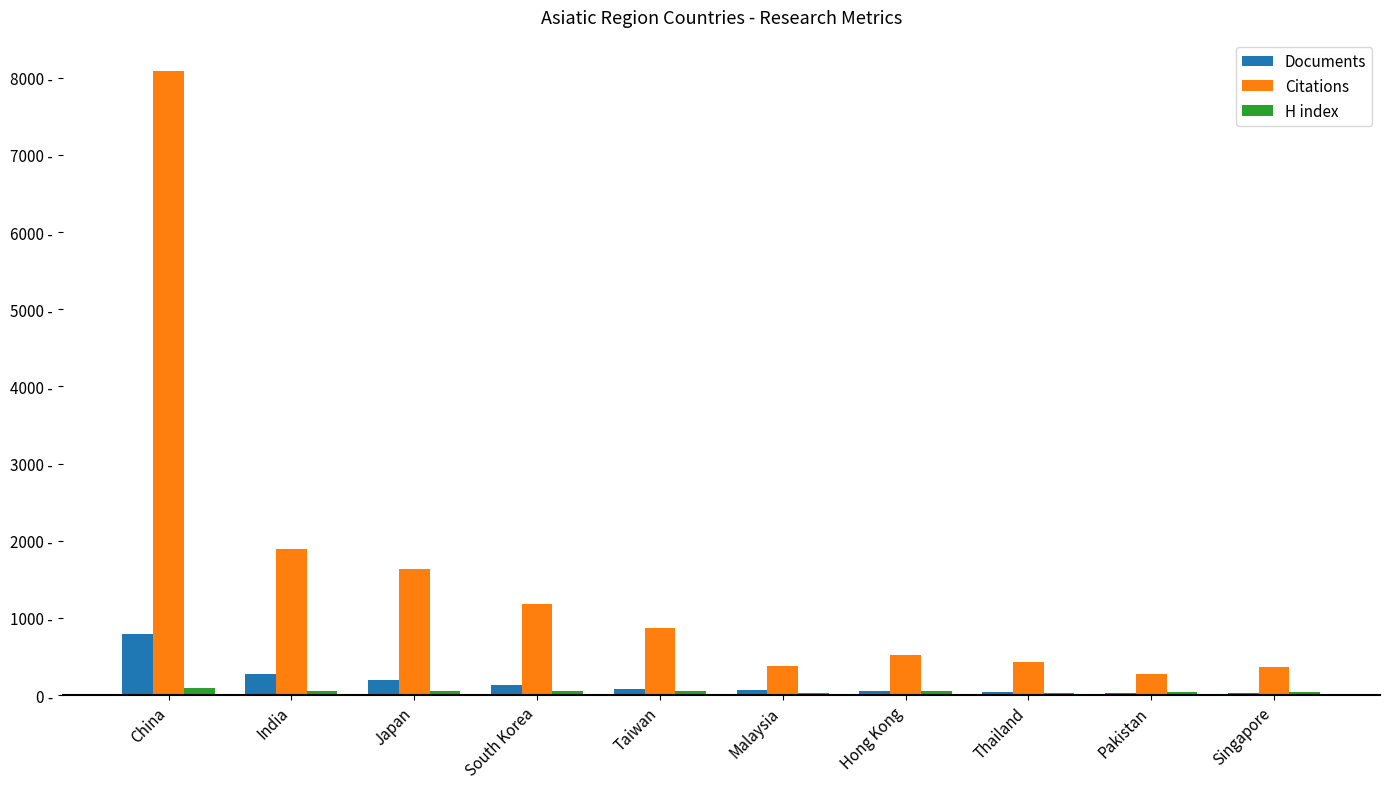

What is the spread (max minus min) of values at India?

1831